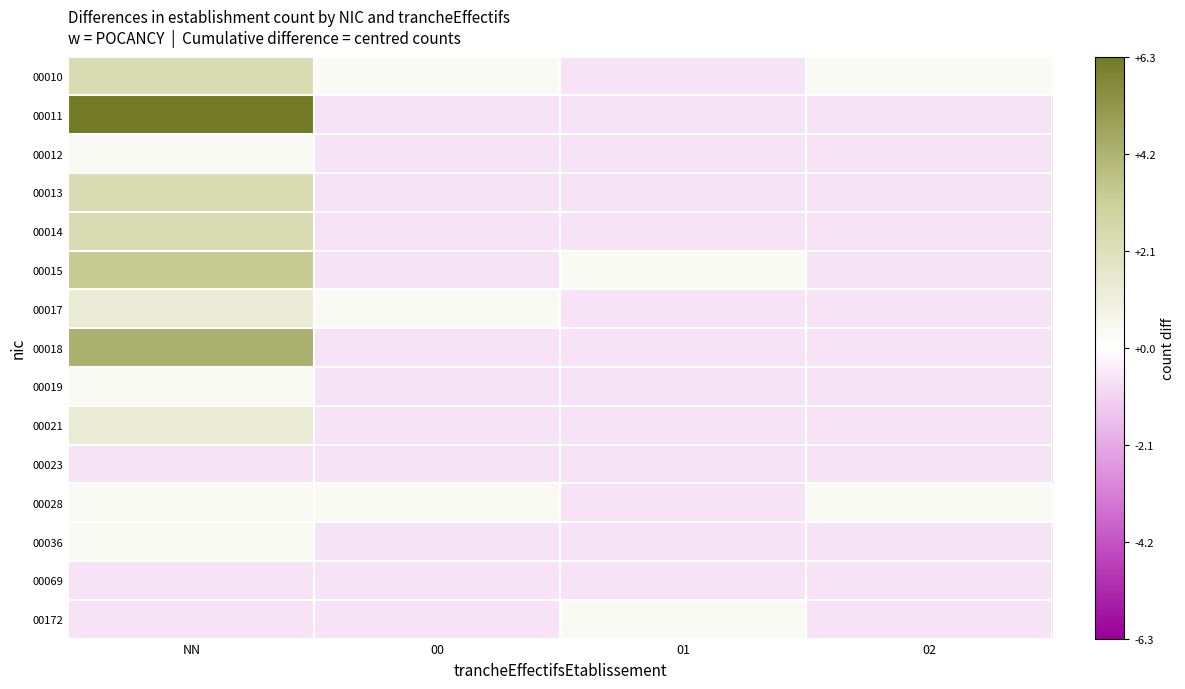

Which series has the largest total across all categories?

00011